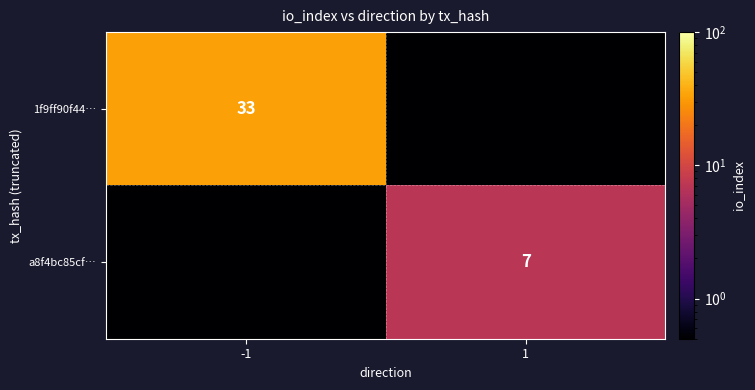

The a8f4bc85cf… series shows 10.5 at 1. True or false?

False